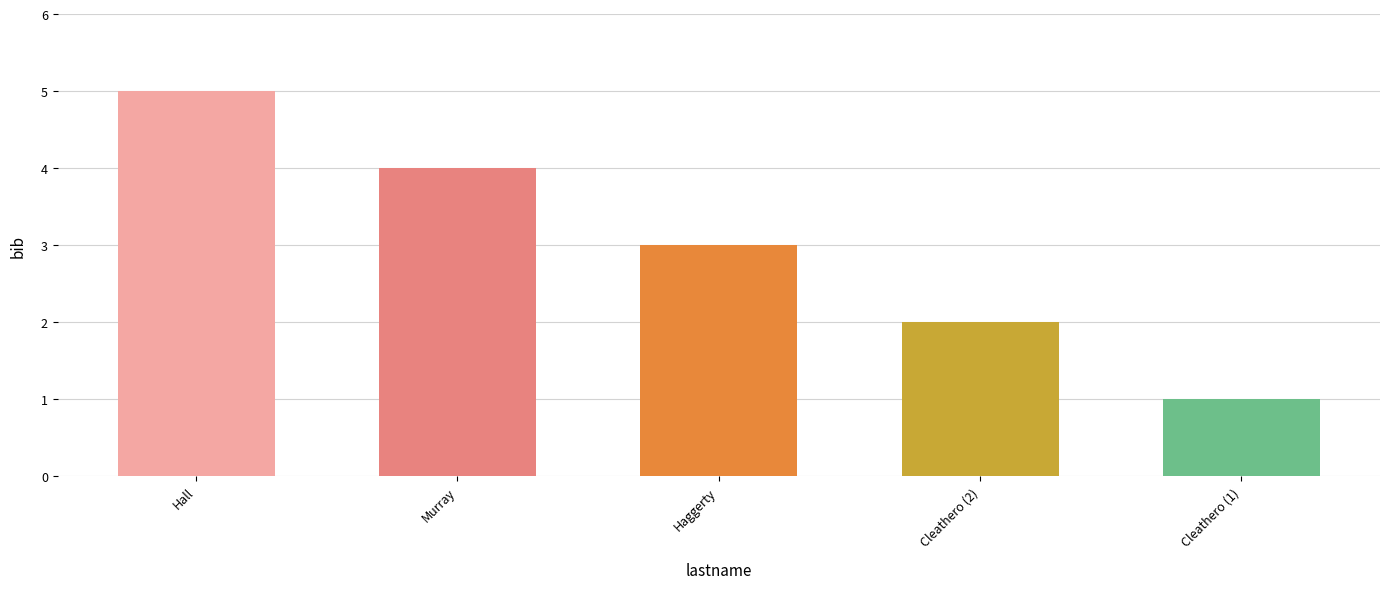

At which label does the data first exceed 3?

Hall